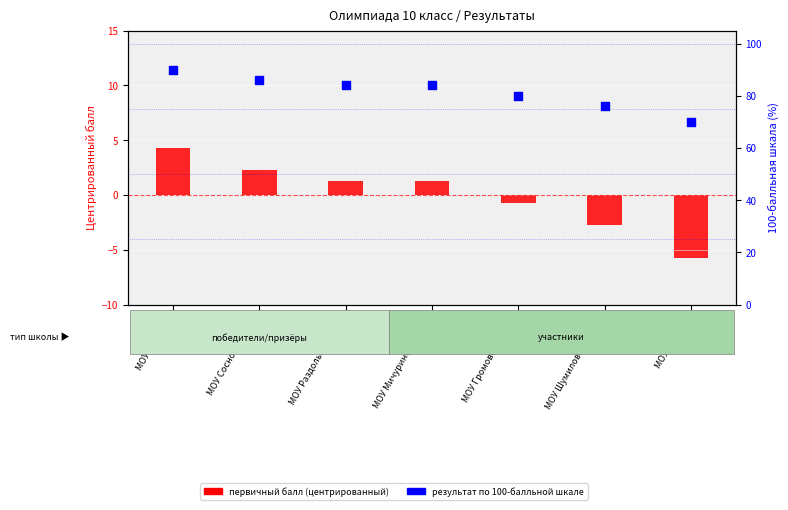

Is the value of результат по 100-балльной шкале at МОУ Мичуринская СОШ greater than the value of первичный балл (центрированный) at МОУ СОШ № 5?

Yes